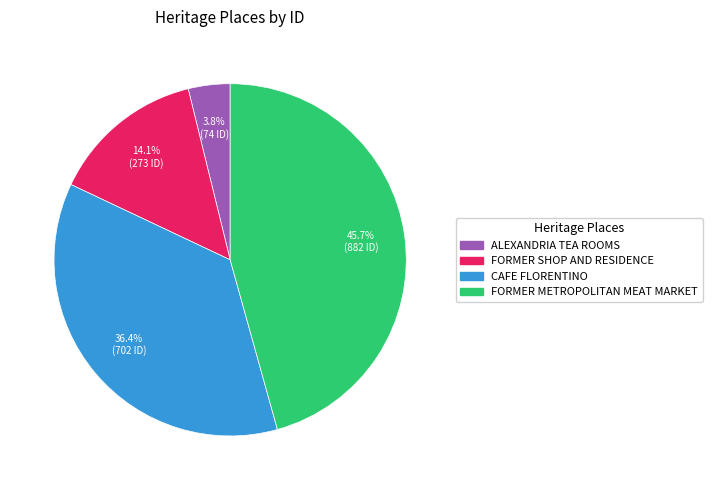

What is the total percentage of FORMER SHOP AND RESIDENCE and CAFE FLORENTINO?

50.5%